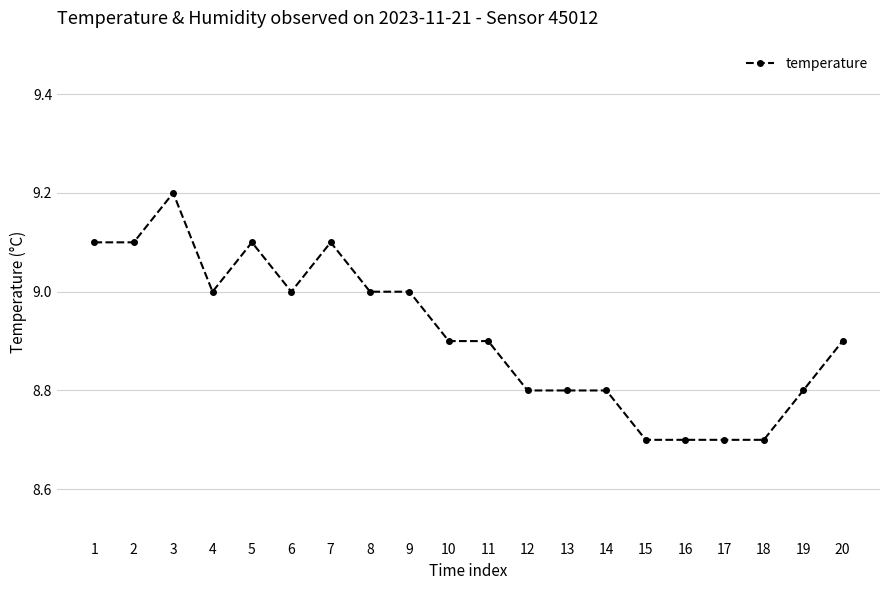

At which category does the data reach its first local peak?

3